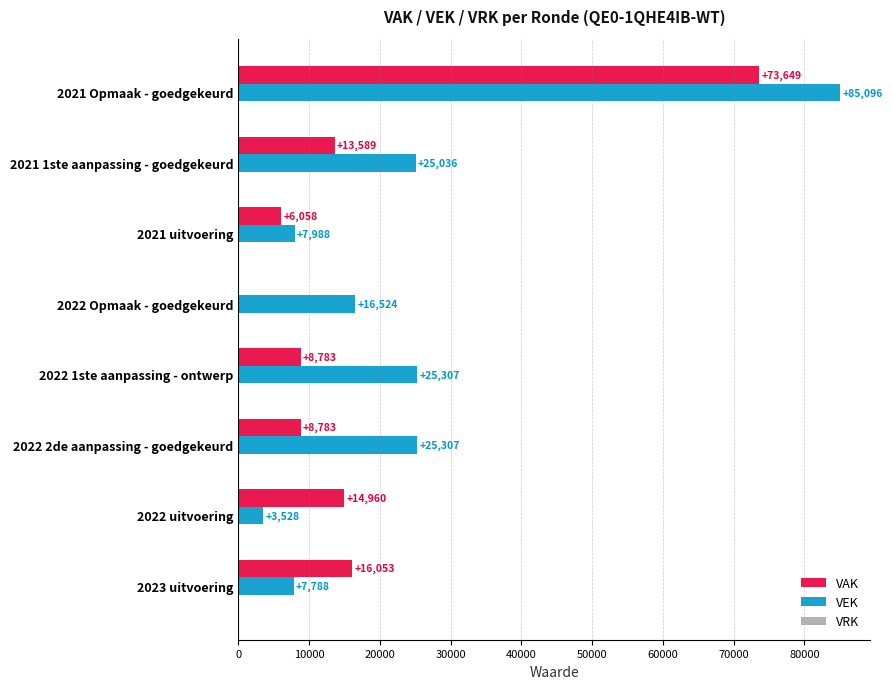

At which category is the sum across all series the highest?

2021 Opmaak - goedgekeurd